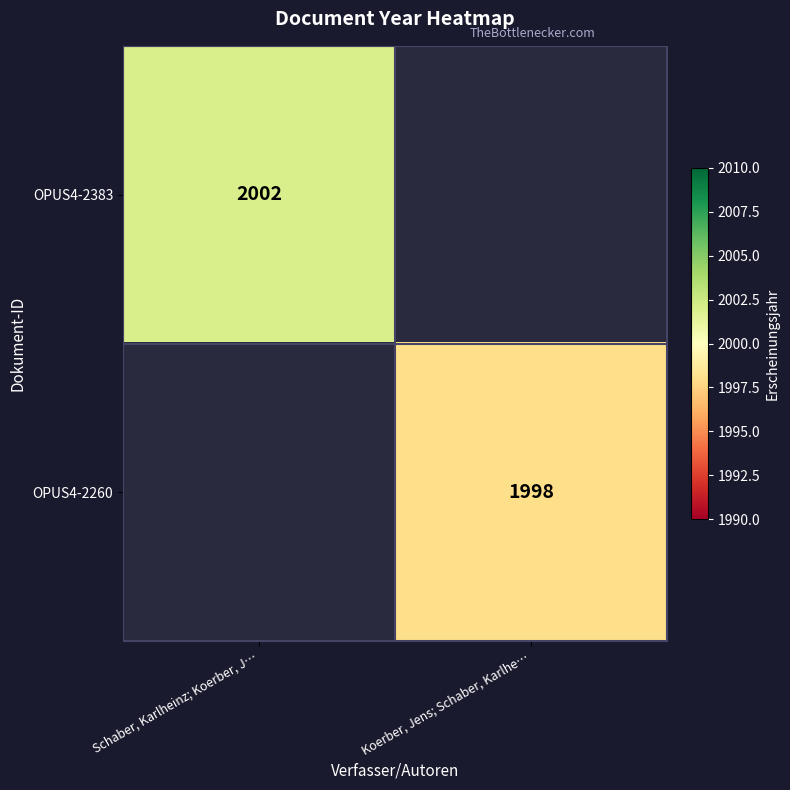

How many categories are shown in the chart?

2